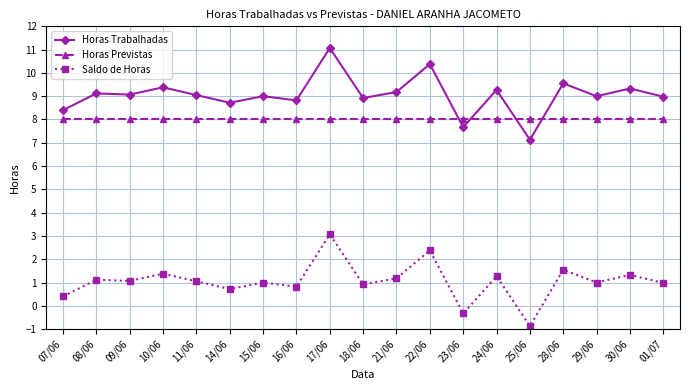

What is the difference between the highest and lowest values at 11/06?

8.0